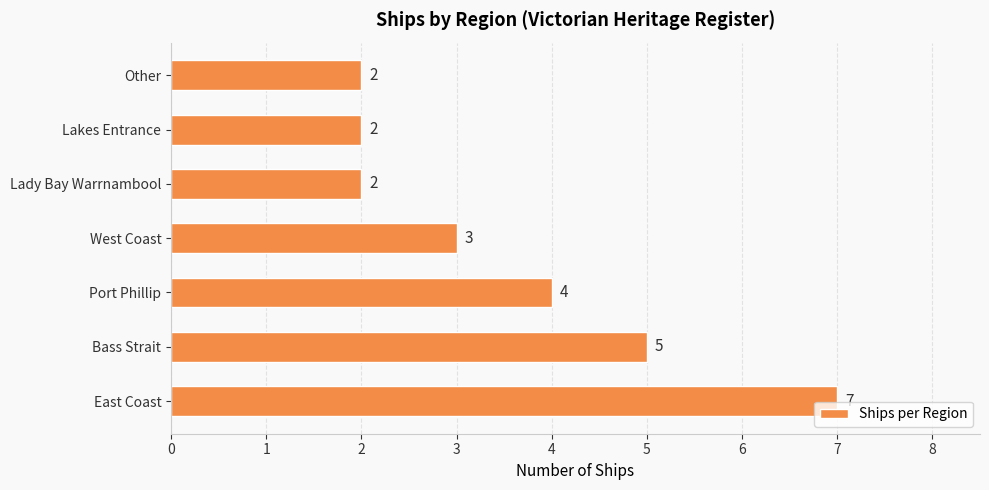

Are the bars horizontal?

Yes